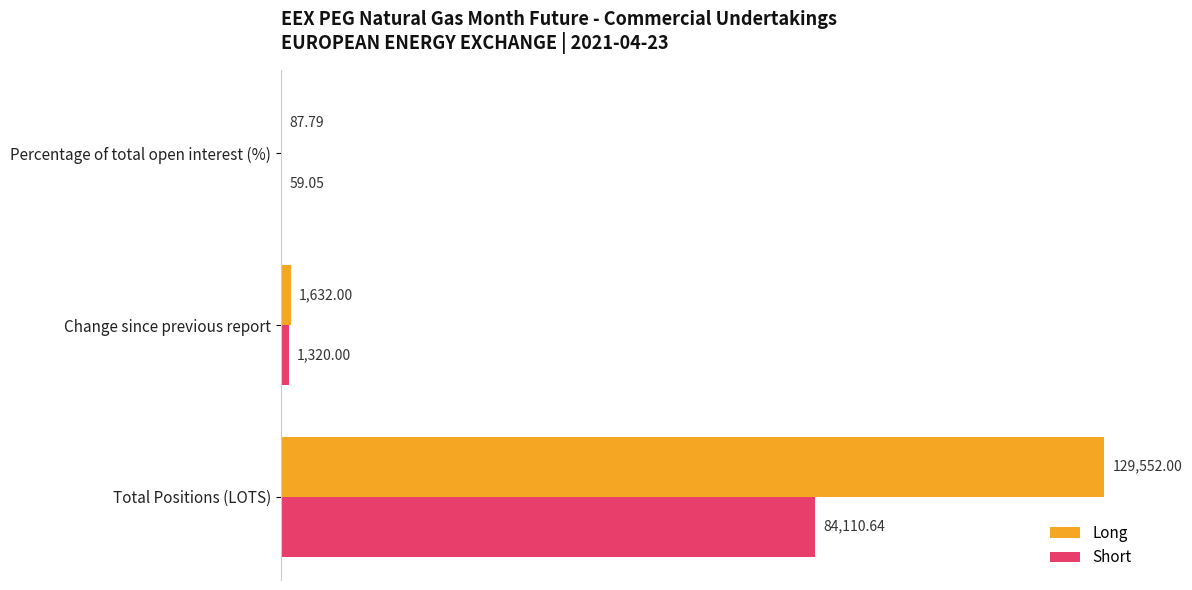

At which category is the sum across all series the highest?

Total Positions (LOTS)